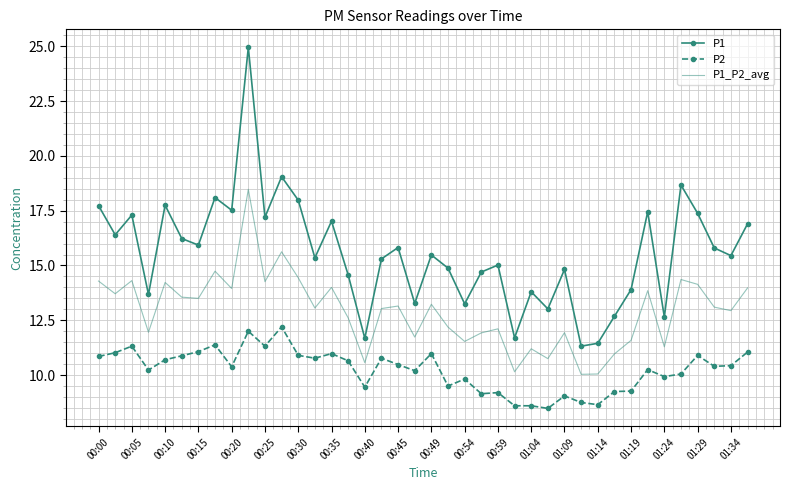

True or false: P1_P2_avg and P1 cross at least once.

False